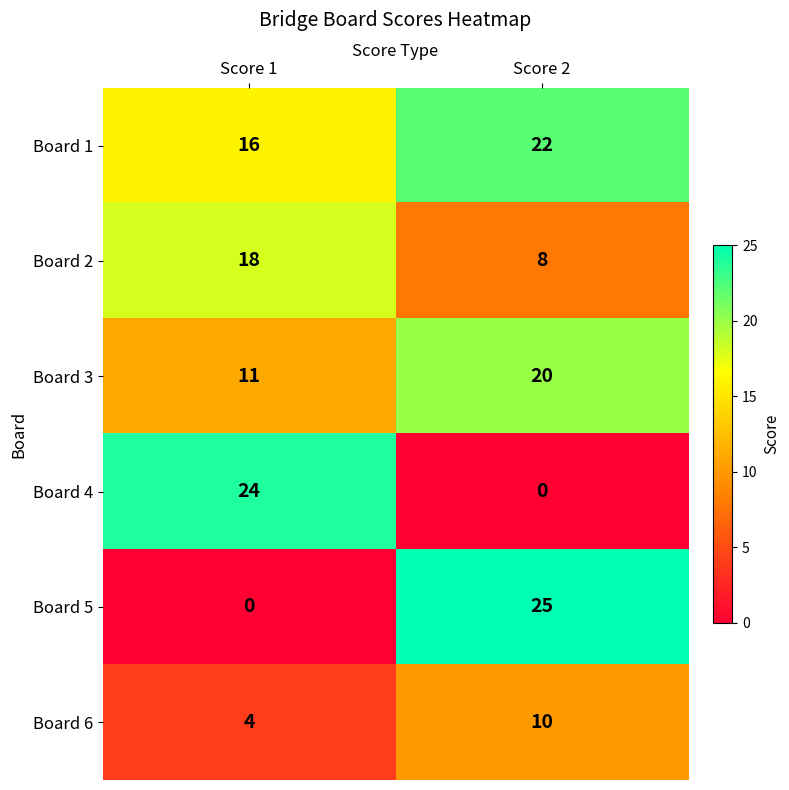

Reading left to right, transcribe all the data shown in this chart.

Board 1: 16	22
Board 2: 18	8
Board 3: 11	20
Board 4: 24	0
Board 5: 0	25
Board 6: 4	10